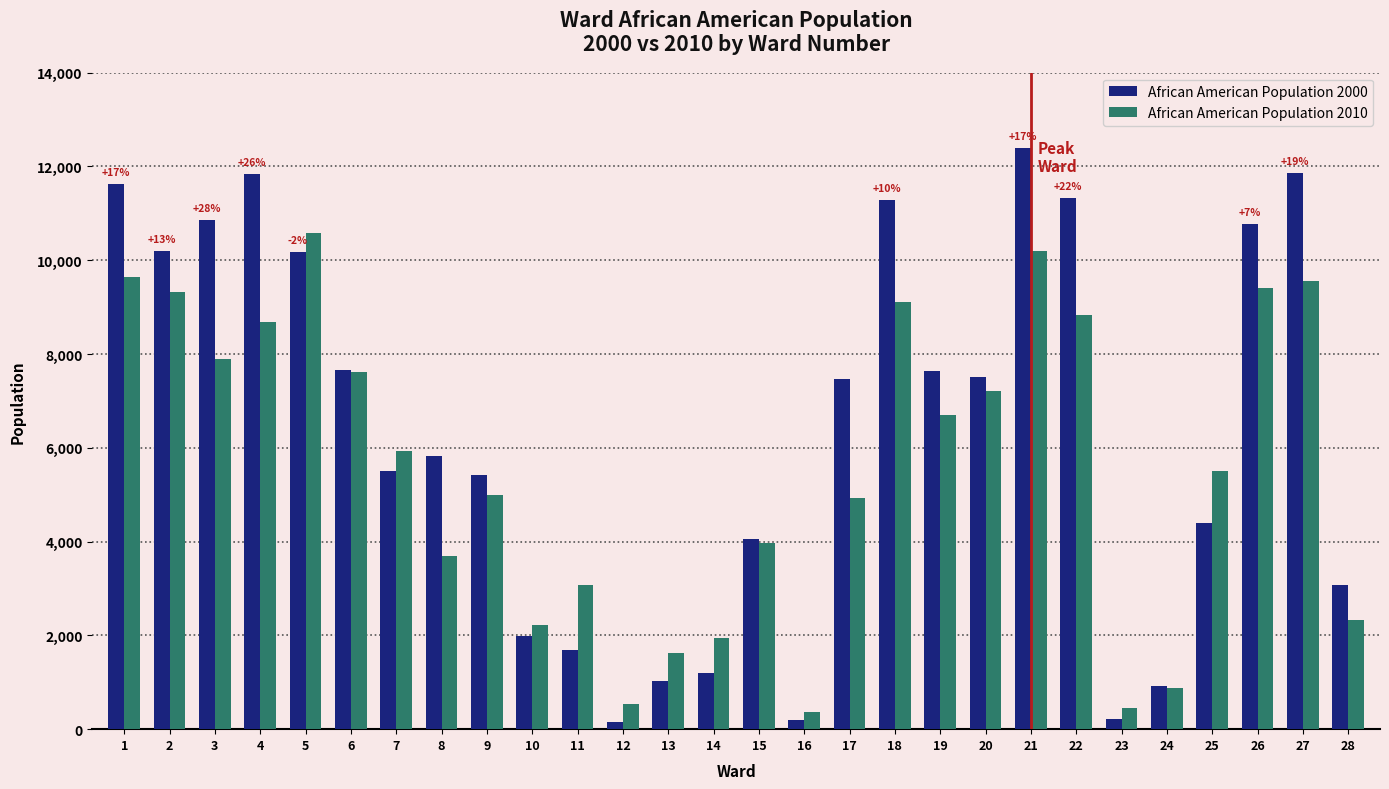

Which series has the largest total across all categories?

African American Population 2000